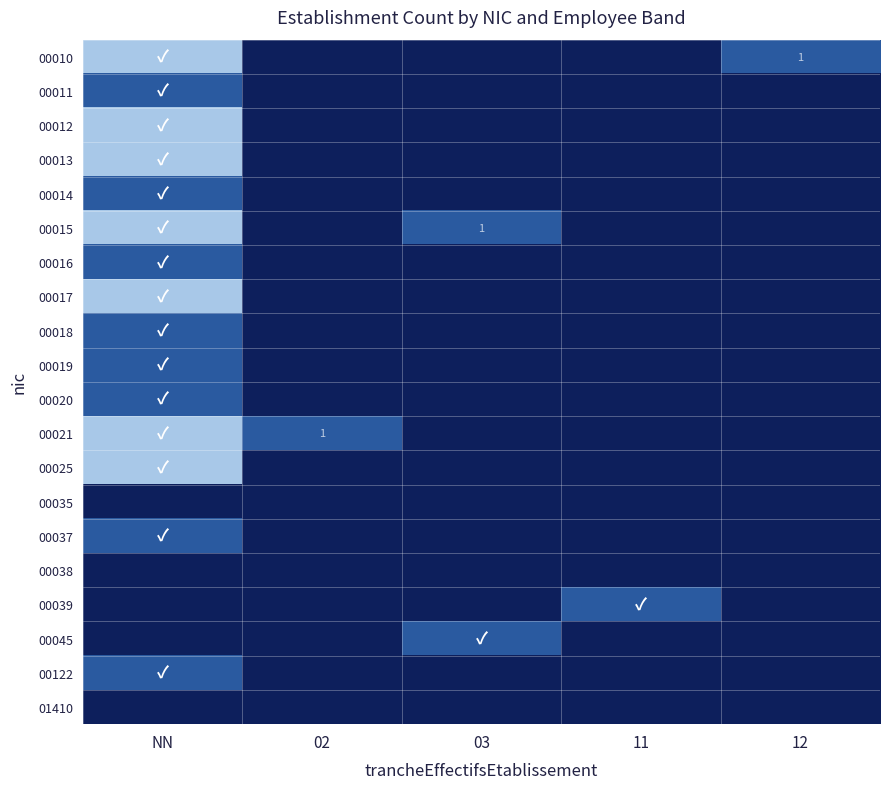

The 00021 series shows 1 at 02. True or false?

True